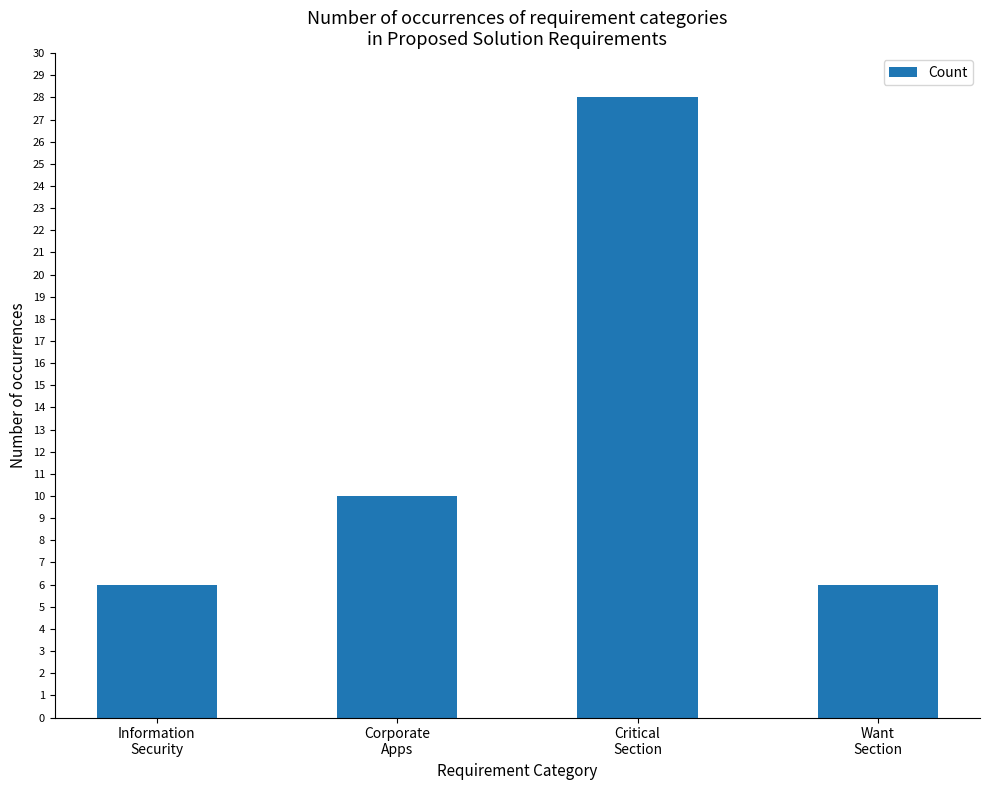

What is the difference between the maximum and minimum values?

22